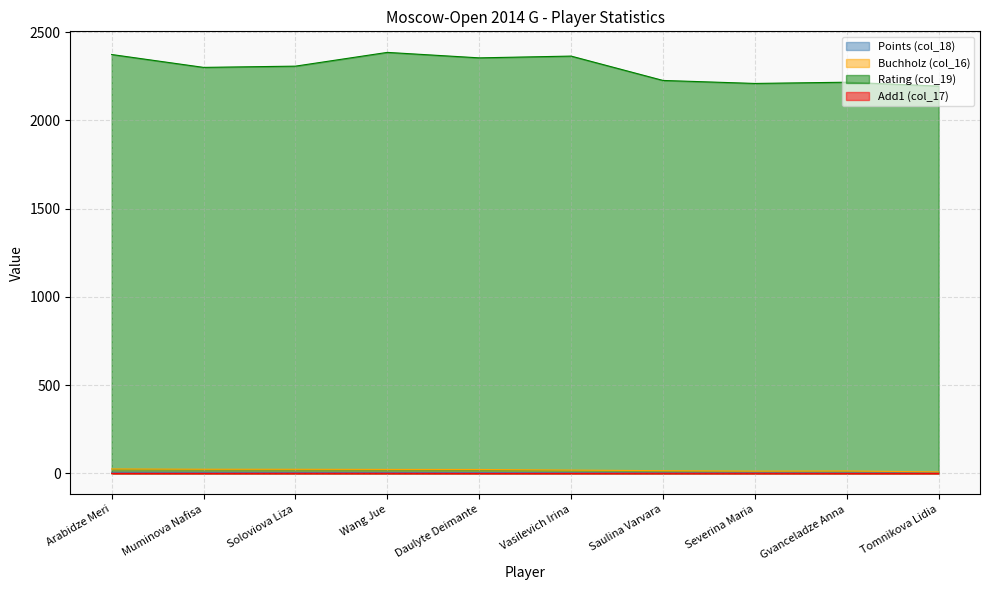

What is the value of the Buchholz (col_16) point at the 1st from the left?

25.2